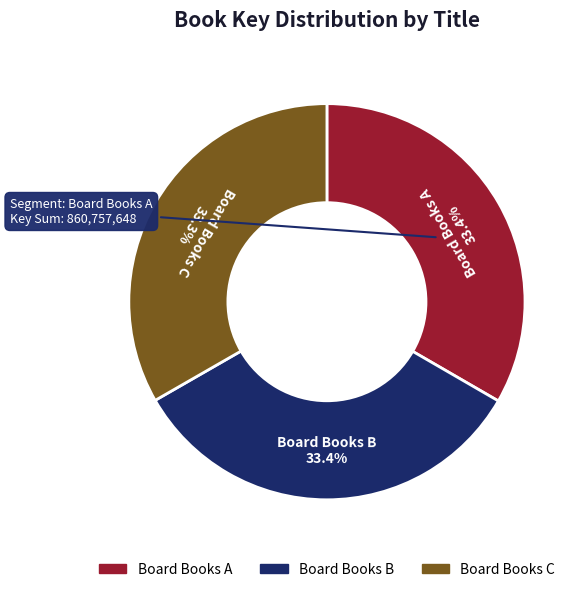

Is there a majority slice in this chart?

No